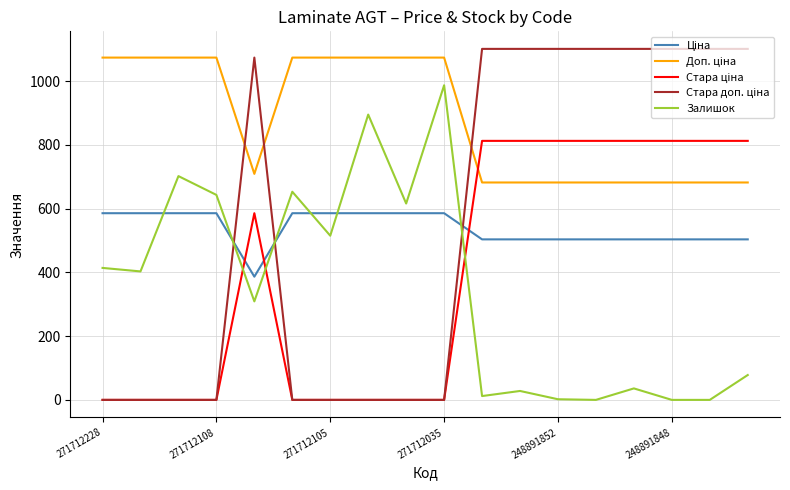

What is the highest value of the Залишок series?

987.0